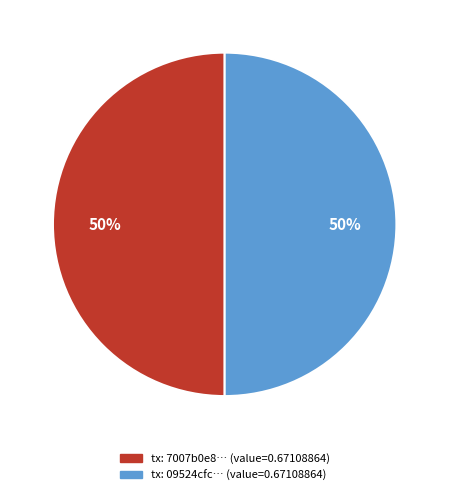

To the nearest percent, what is the average slice percentage?

50%